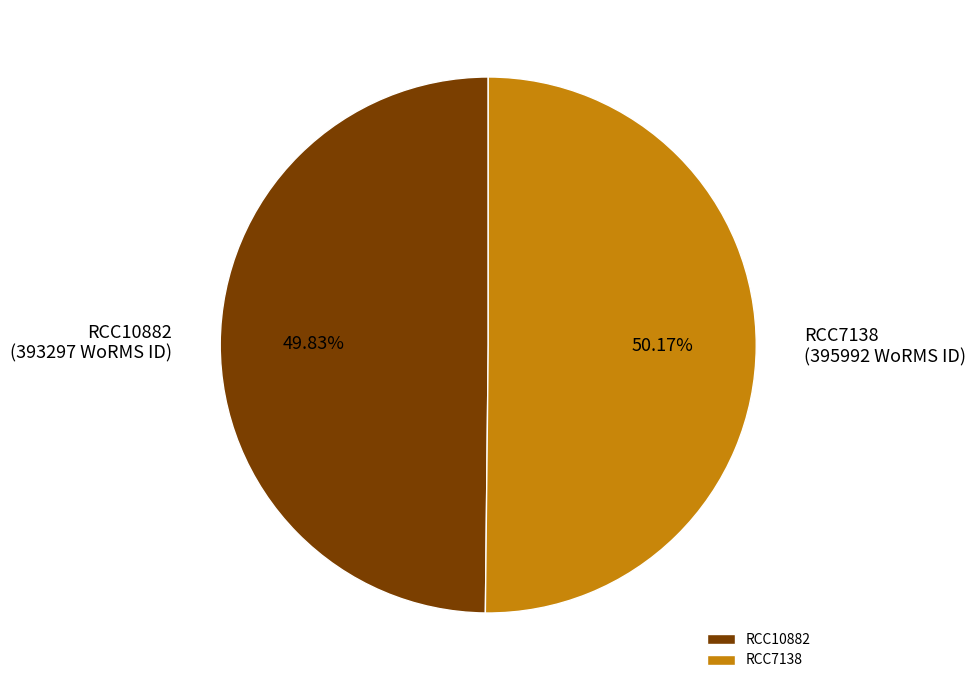

Is it true that RCC7138 is 59% of the pie?

False